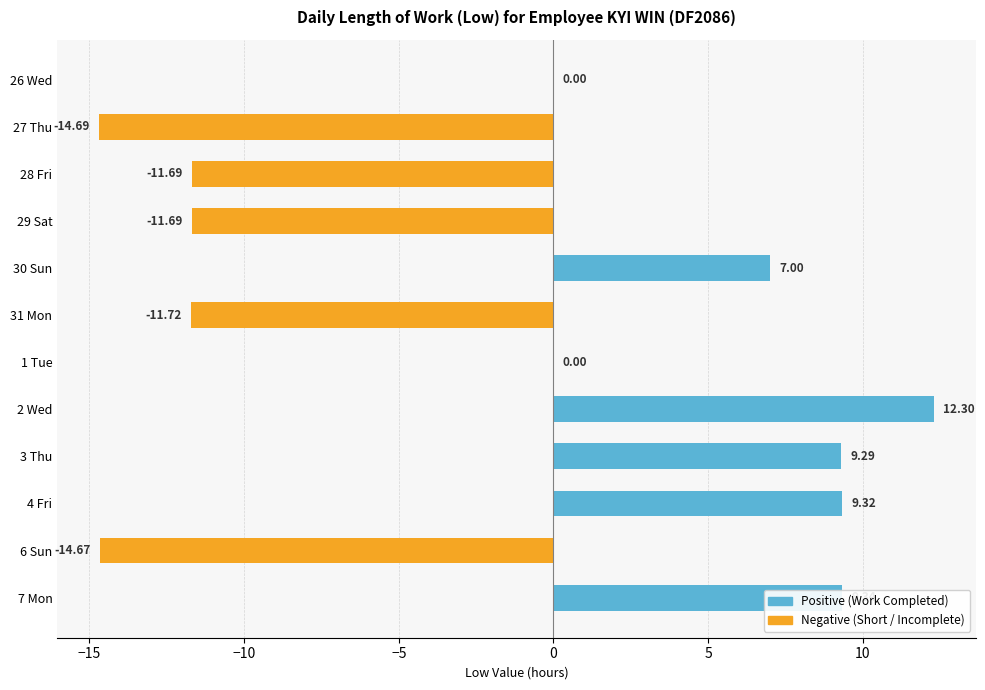

What is the sum of all values?

-17.2